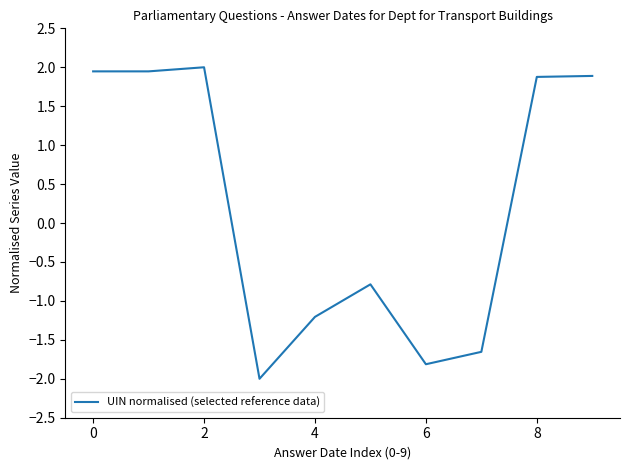

What is the maximum value shown in the chart?

2.0